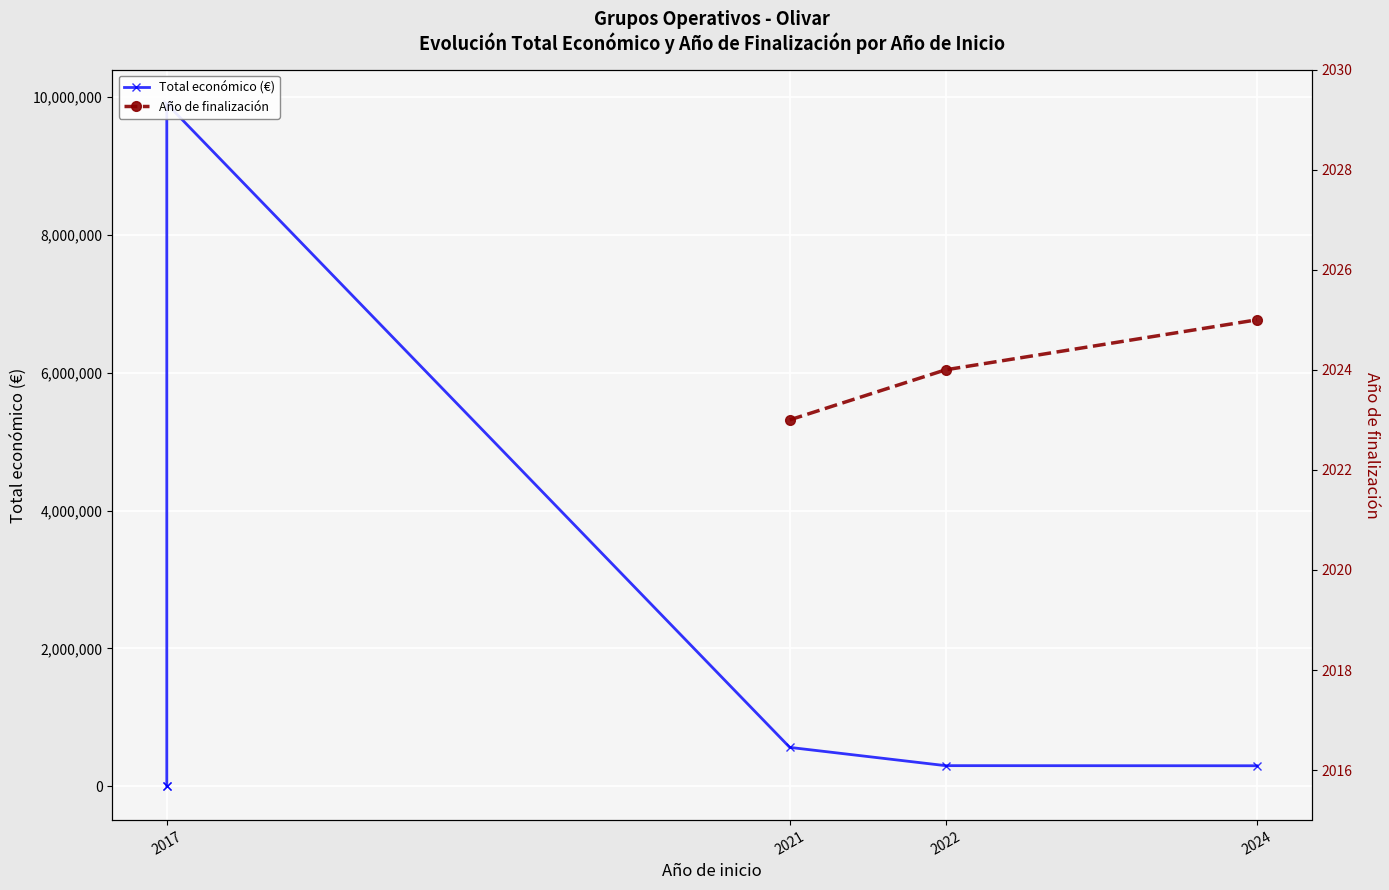

True or false: Año de finalización and Total económico (€) intersect in this chart.

False